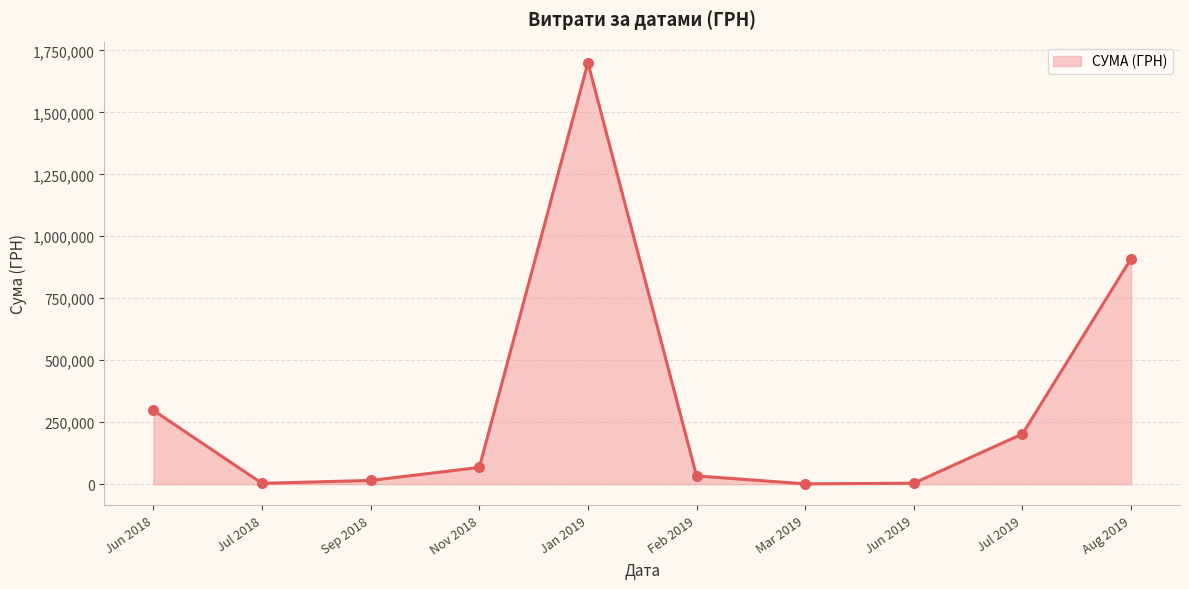

What is the change in value from Jun 2018 to Nov 2018?

-230248.1